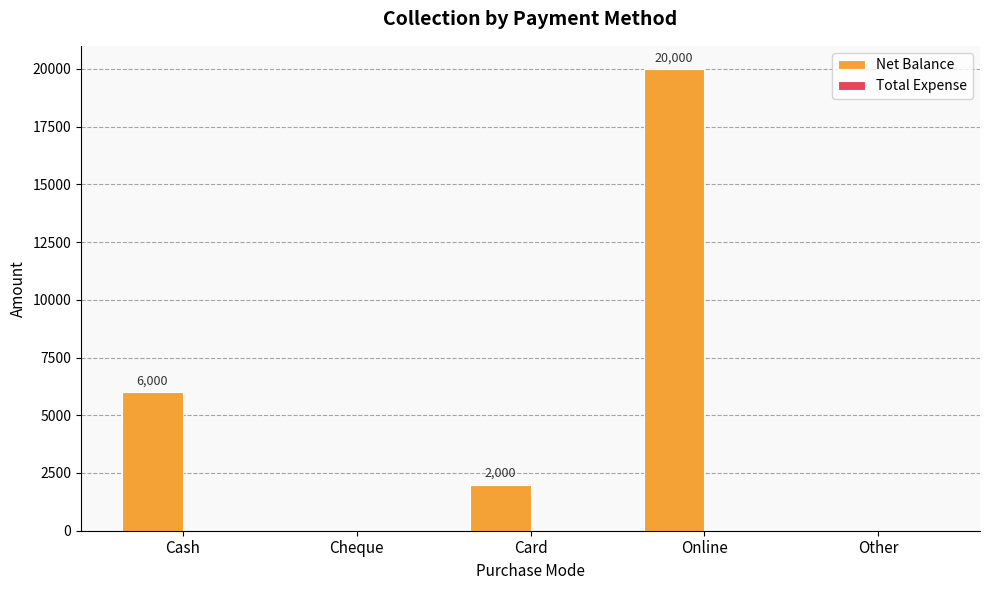

How many values are between 0 and 6000?

4